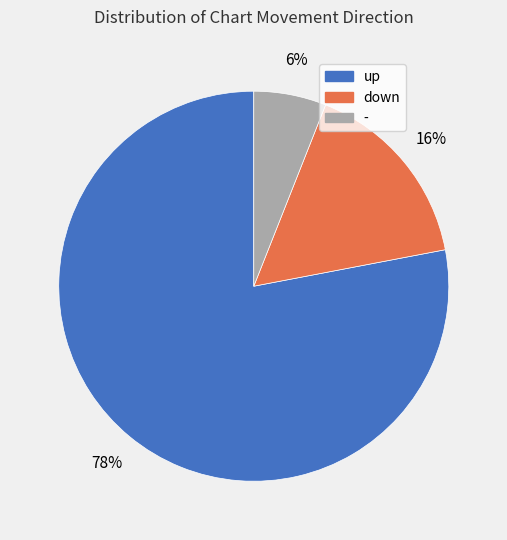

To the nearest percent, what is the combined percentage of - and down?

22%